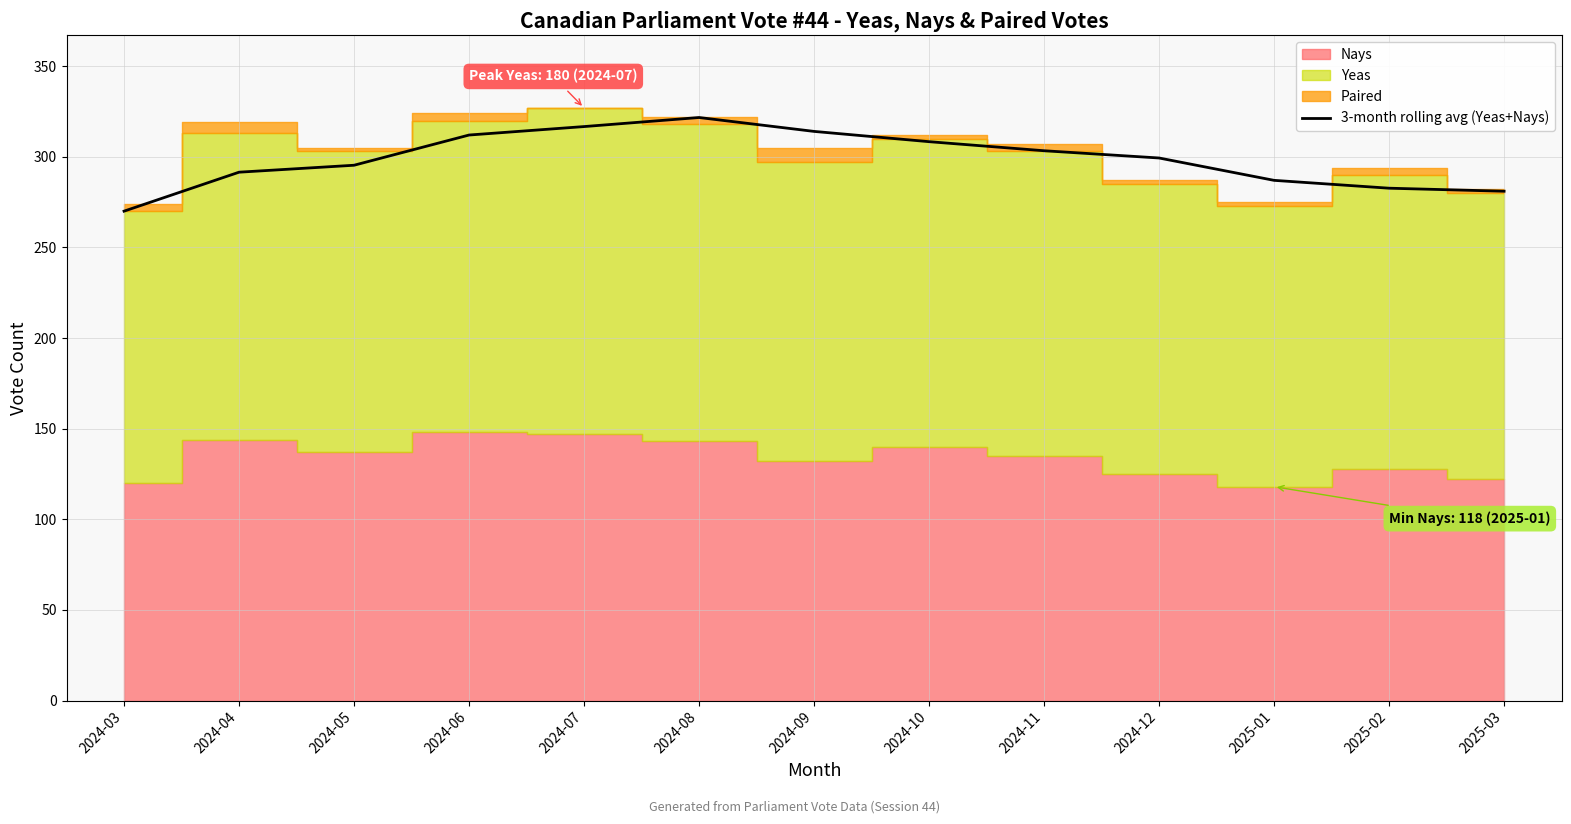

At which category does the data reach its first local peak?

2024-08